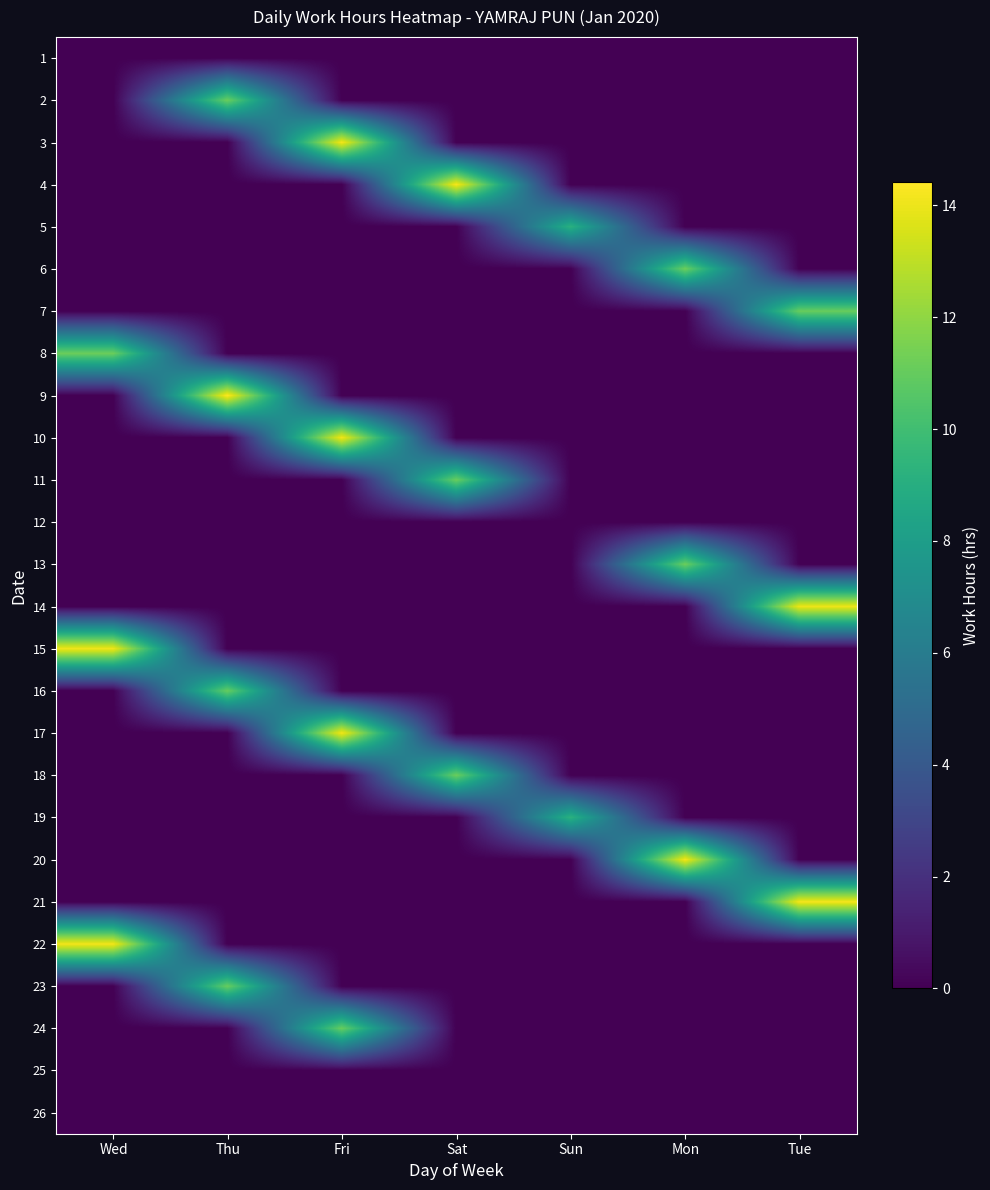

At which category is the sum across all series the highest?

Fri